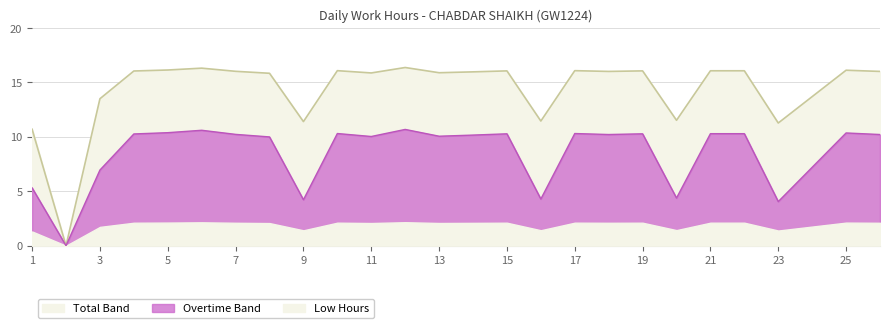

True or false: Low Hours has more than 0 interior local peaks.

True